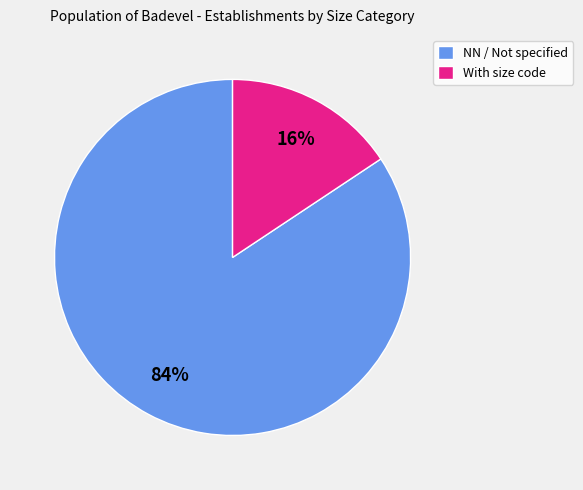

The With size code slice represents 16% of the pie. True or false?

True